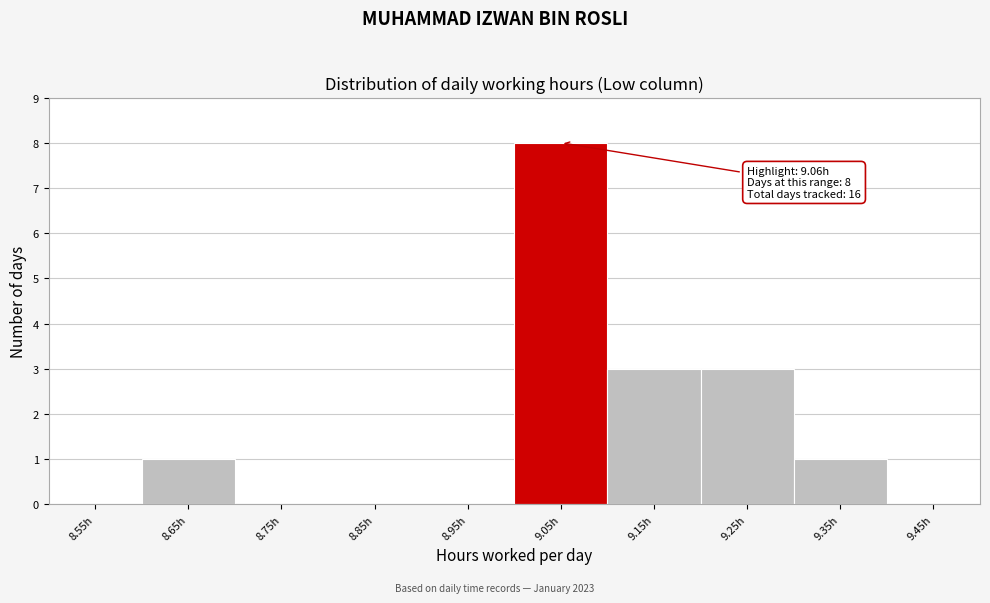

Which range on the x-axis has the tallest bar?

9.0 to 9.1